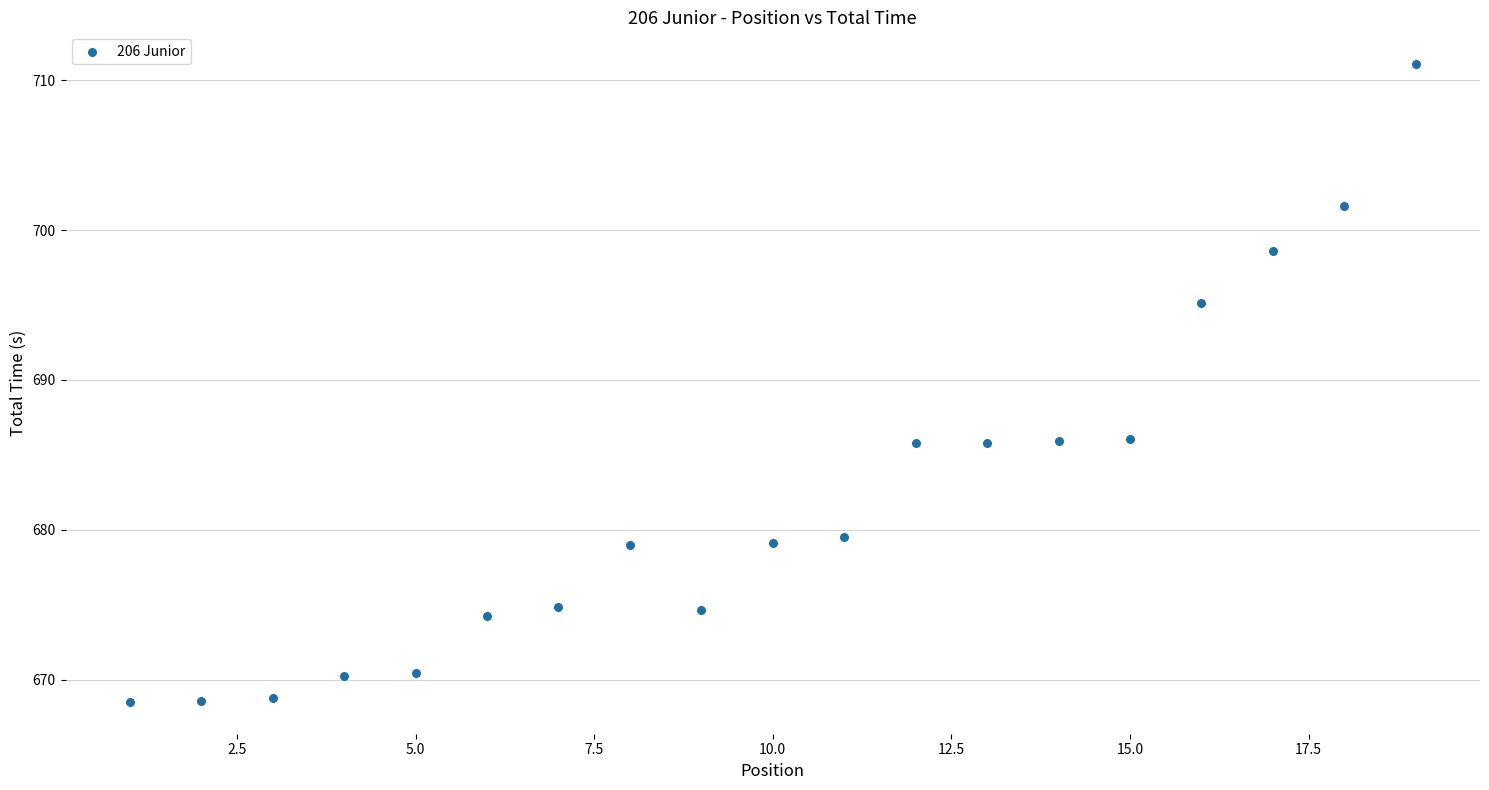

What is the range of X values (max minus min)?

18.0